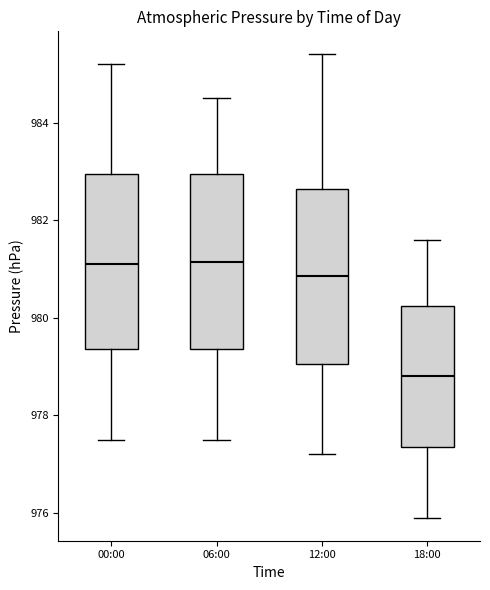

Reading left to right, transcribe this box plot: for each box, give where its median line is, the range the box spans, and where its two whiskers end, as read against the y-axis. The values are not printed on the chart, so give them approximately, as read against the axis.

00:00: median 981.2, box 979.4 to 983.0, whiskers 977.6 to 985.2
06:00: median 981.2, box 979.4 to 983.0, whiskers 977.6 to 984.6
12:00: median 980.8, box 979.0 to 982.6, whiskers 977.2 to 985.4
18:00: median 978.8, box 977.4 to 980.2, whiskers 976.0 to 981.6